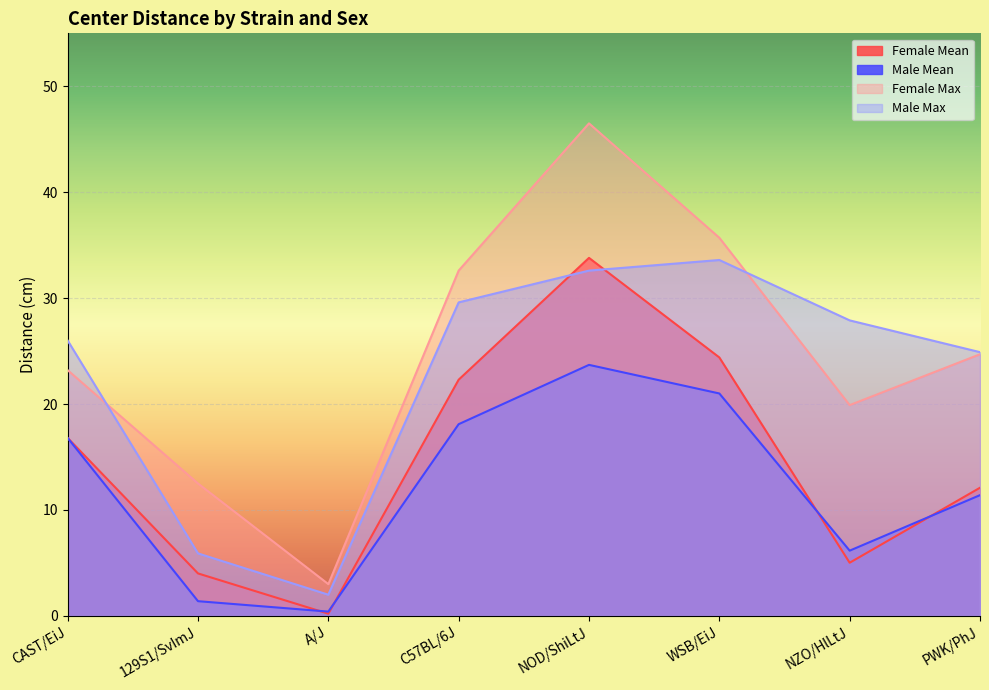

What is the minimum value shown in the chart?

0.2